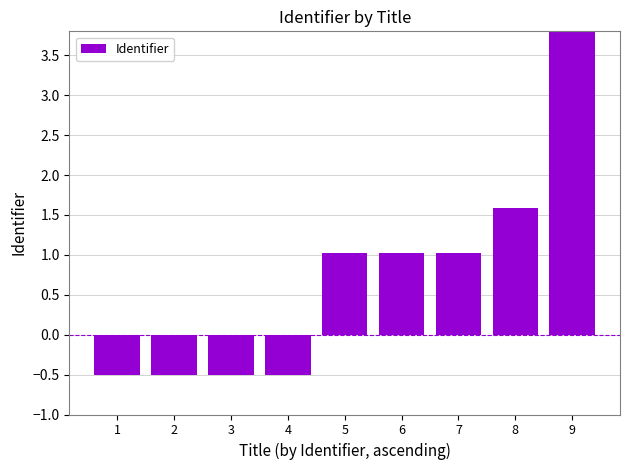

The chart shows a value of 1.8 at 5. True or false?

False